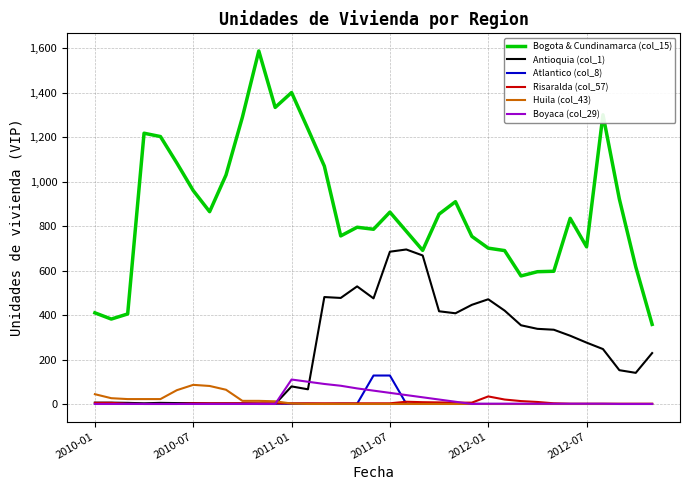

Which series has the largest total across all categories?

Bogota & Cundinamarca (col_15)